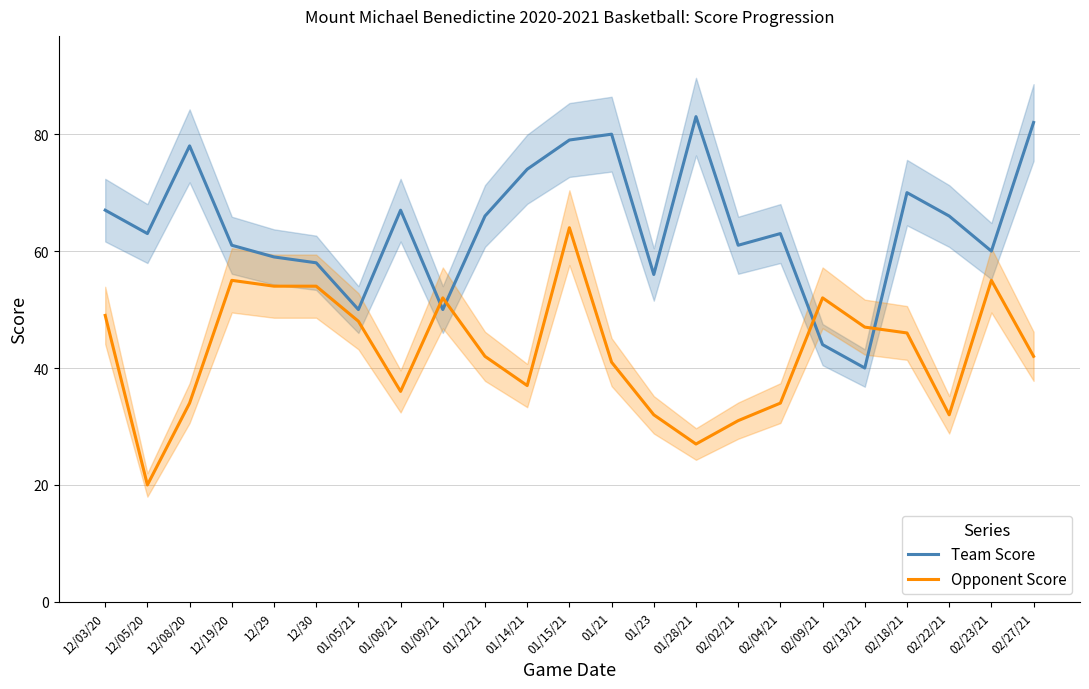

What is the minimum value shown in the chart?

20